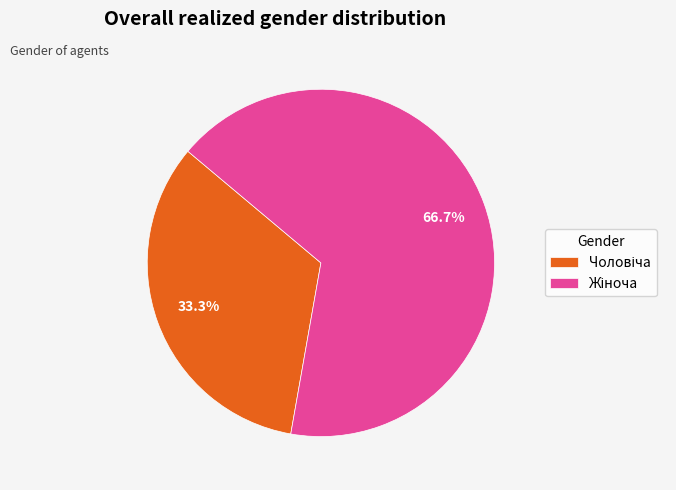

Is there a majority slice in this chart?

Yes